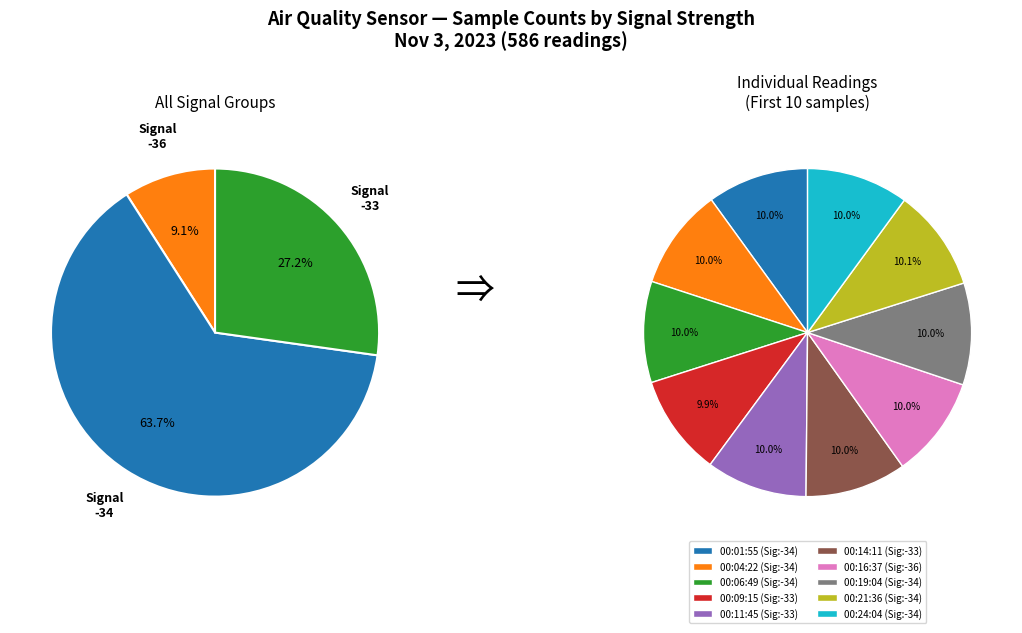

How many segments does this pie chart have?

10